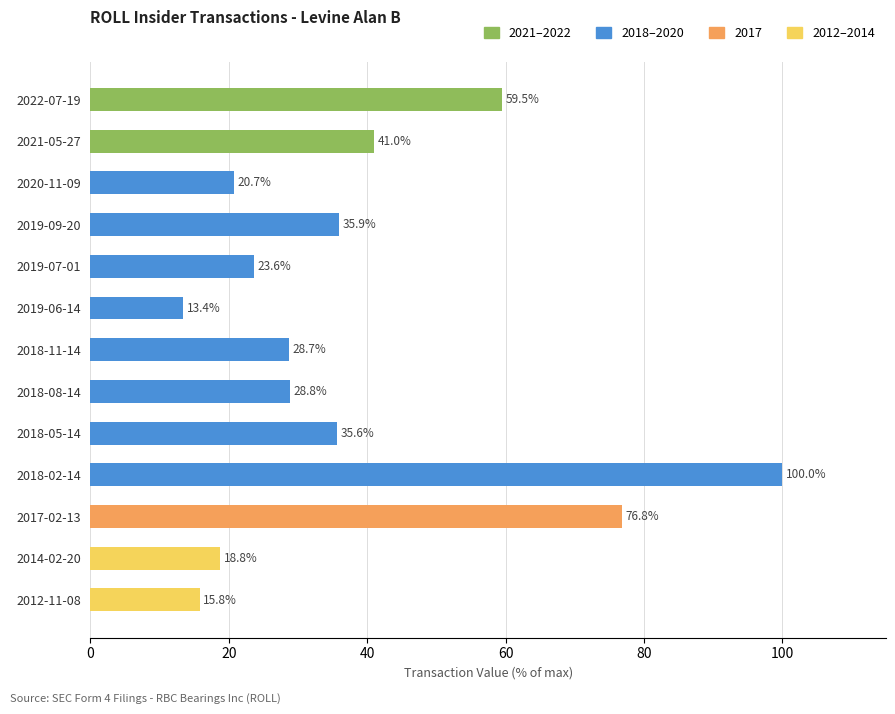

Reading bottom to top, transcribe all the data shown in this chart.

15.8	18.8	76.8	100.0	35.6	28.8	28.7	13.4	23.6	35.9	20.7	41.0	59.5